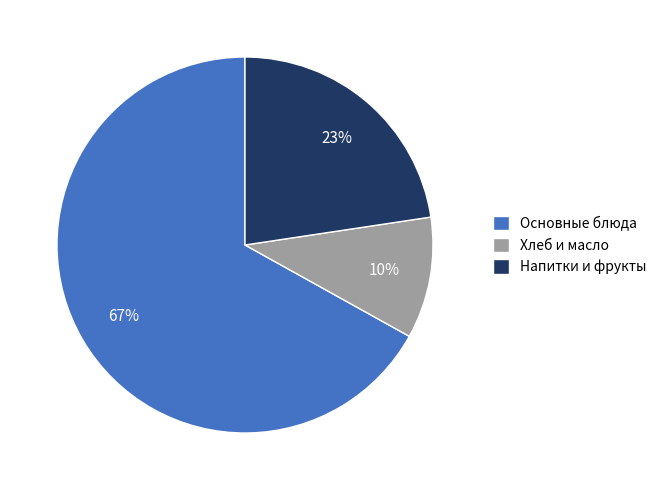

Rank the categories by value from lowest to highest.

Хлеб и масло, Напитки и фрукты, Основные блюда